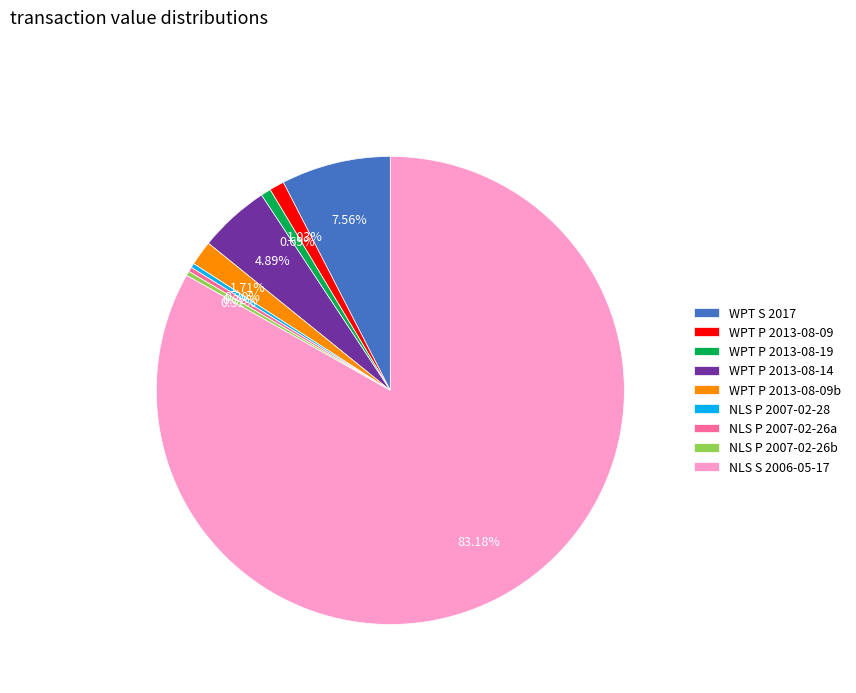

Does NLS S 2006-05-17 account for over 50% of the chart?

Yes